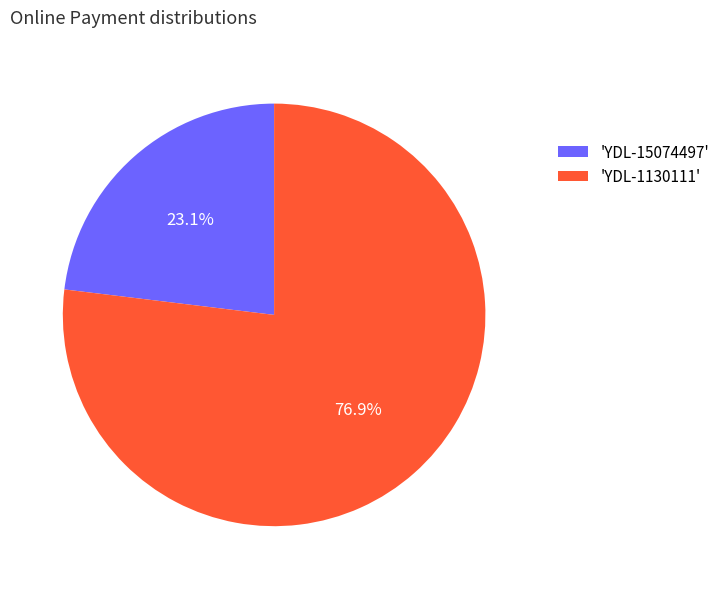

Count the number of slices in the pie.

2